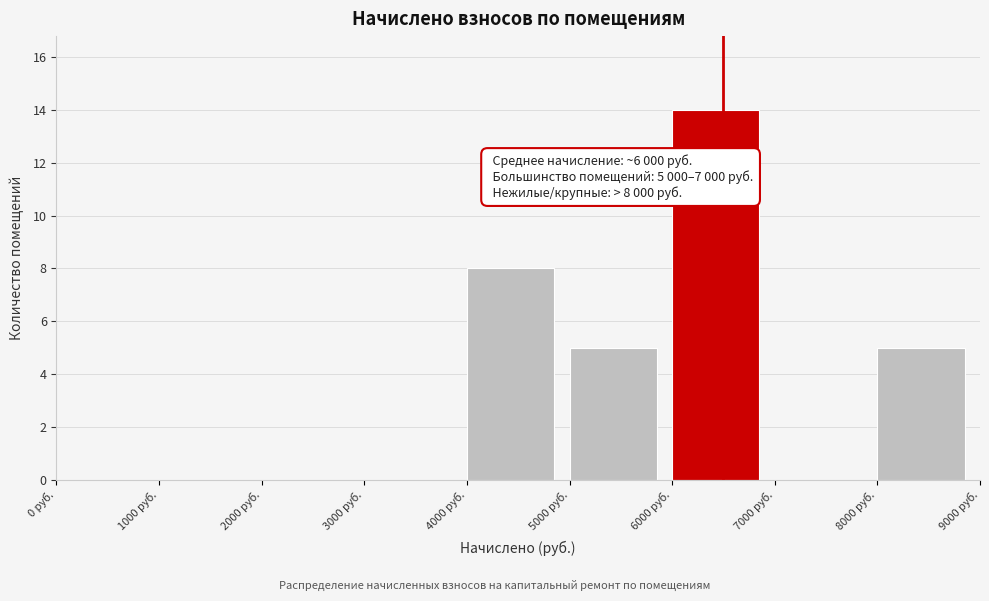

Over which range of the x-axis is the bar tallest?

6000 to 7000